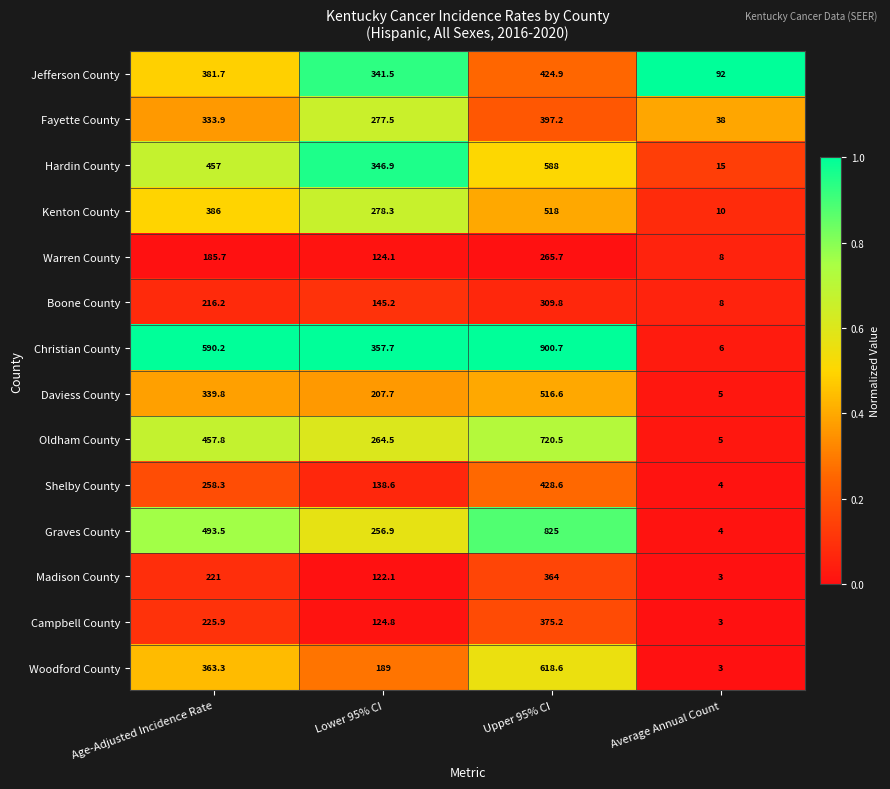

What is the approximate value of Shelby County at Upper 95% CI?

428.6